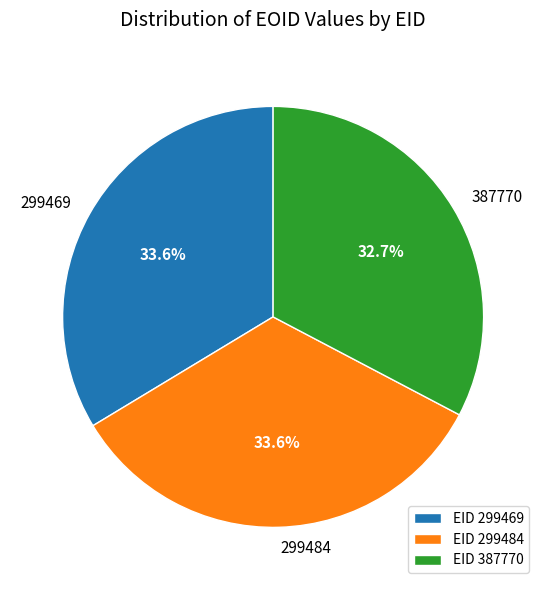

The 299469 slice represents 34% of the pie. True or false?

True